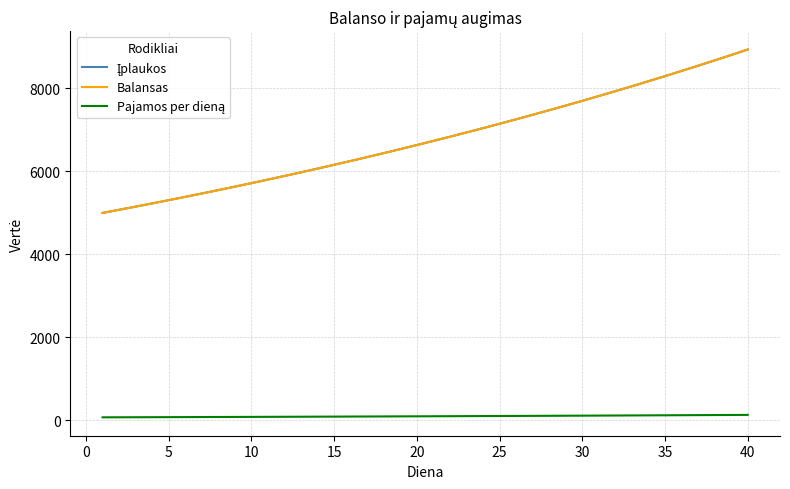

True or false: Balansas and Pajamos per dieną cross at least once.

False